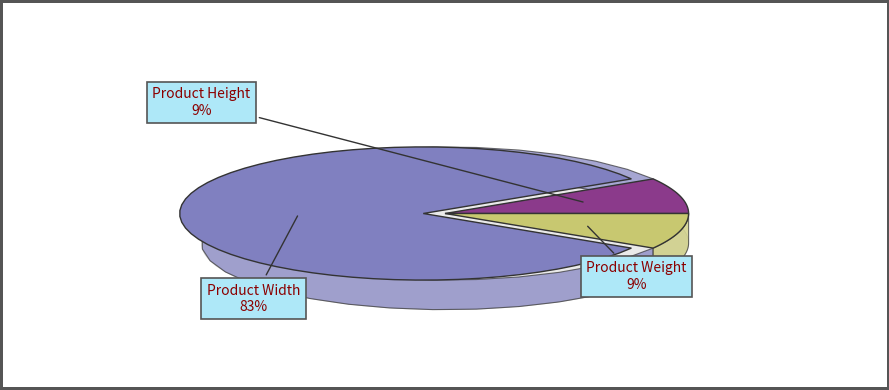

How many slices are in this pie chart?

3